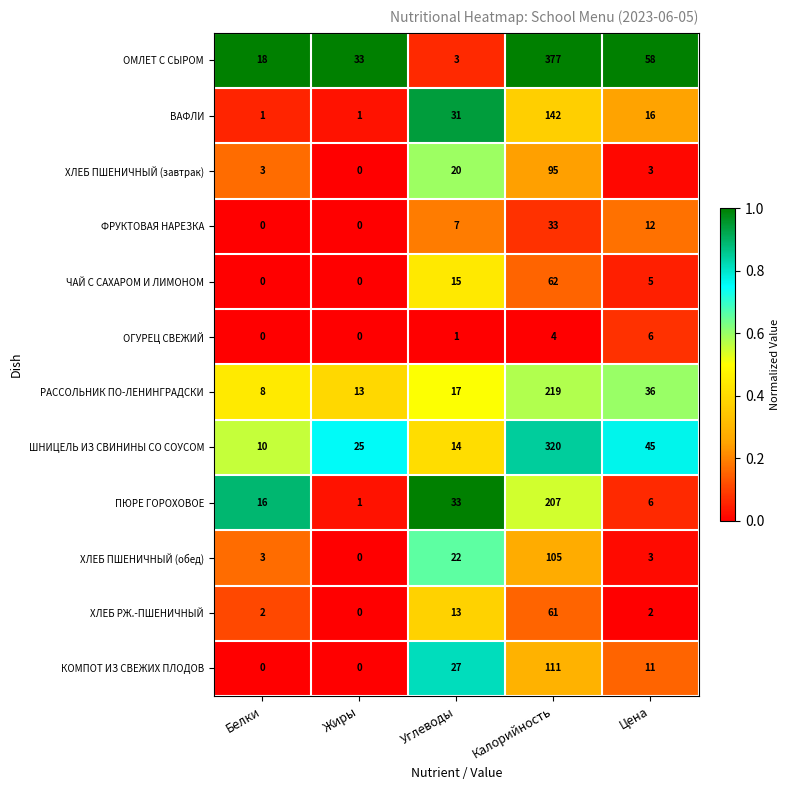

At which category is the sum across all series the highest?

Калорийность